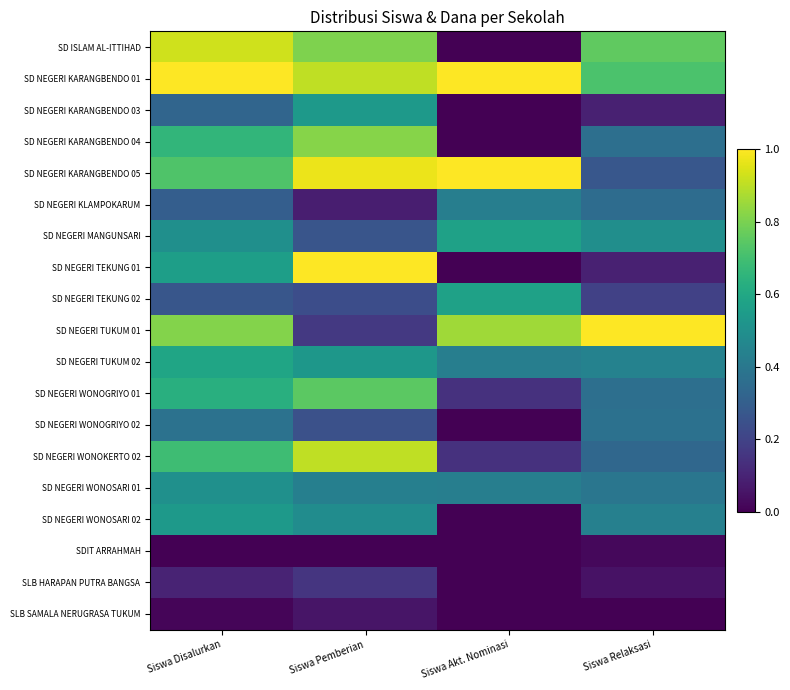

Count the number of categories in the chart.

4